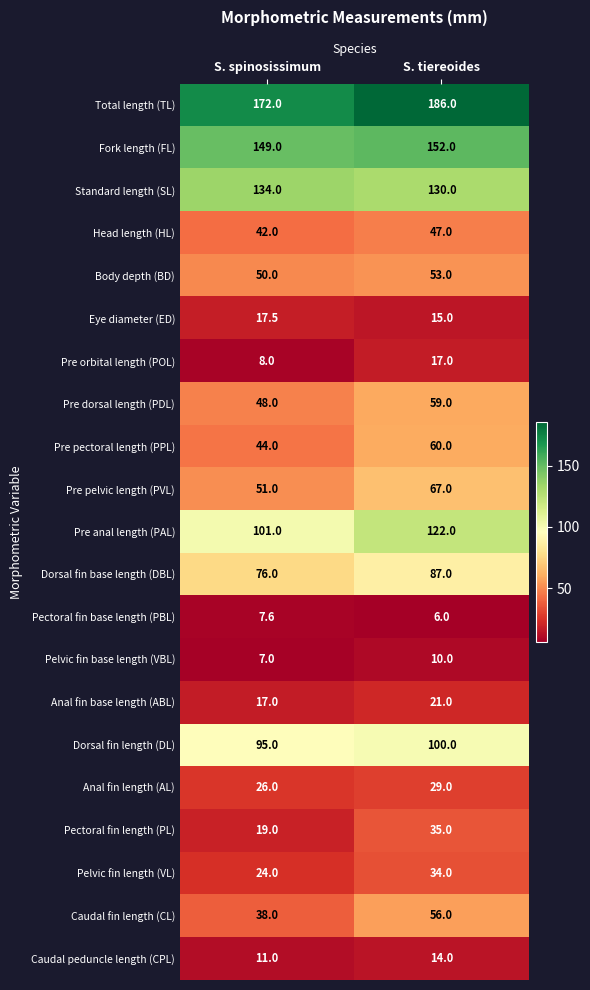

What is the greatest value displayed?

186.0